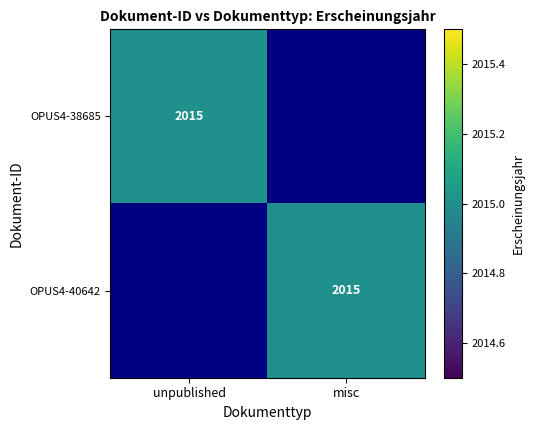

Which has a higher value, unpublished or misc?

unpublished